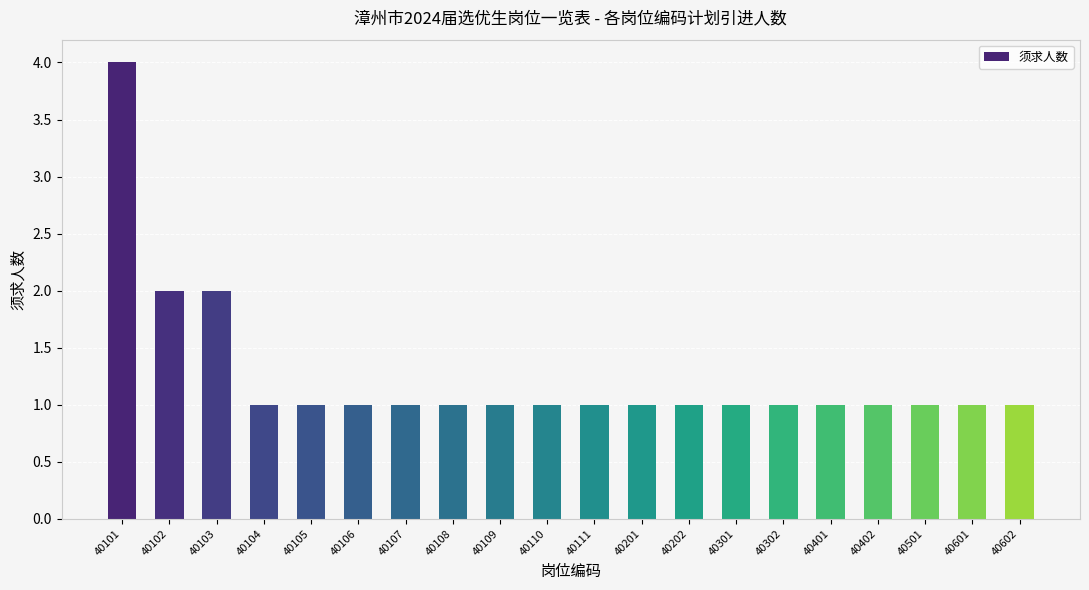

Count the number of data series in this chart.

1